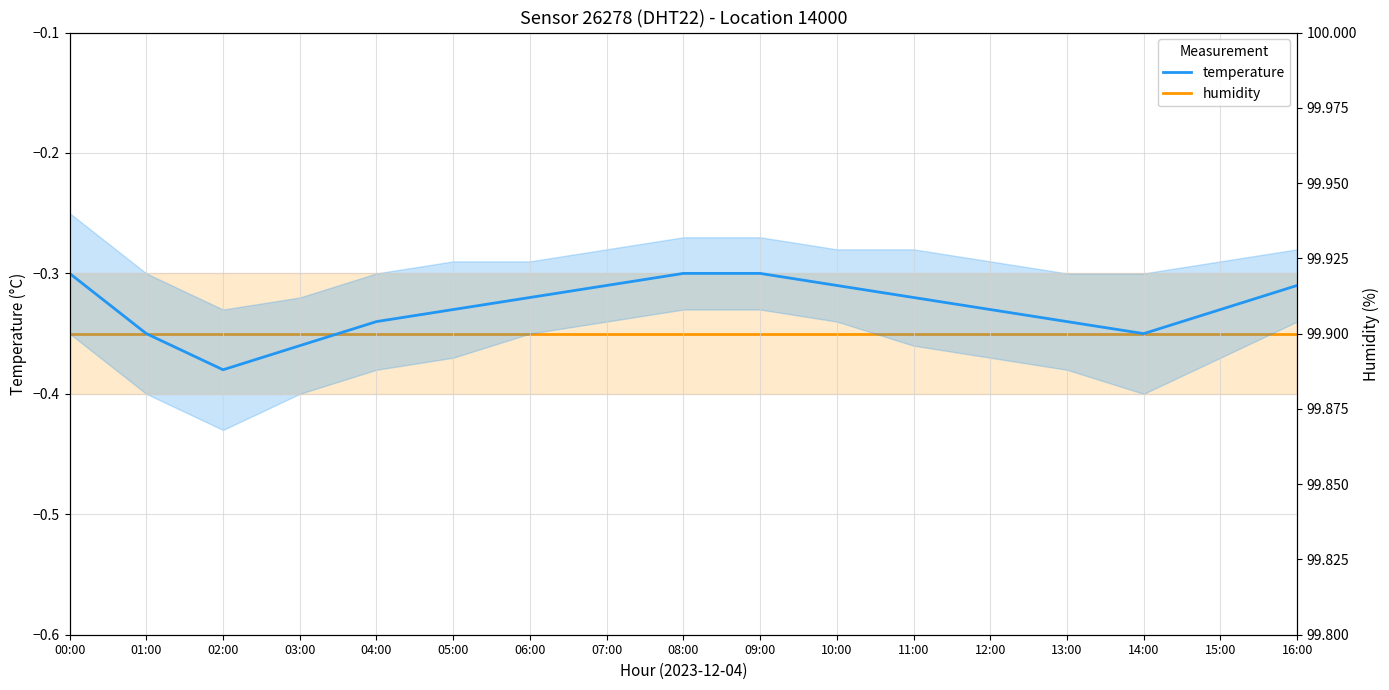

What is the difference between the maximum and minimum values in the temperature series?

0.1